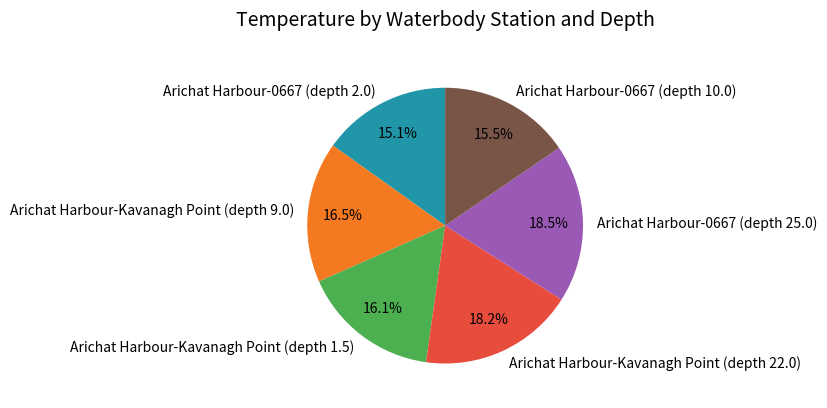

To the nearest percent, what is the average slice percentage?

17%